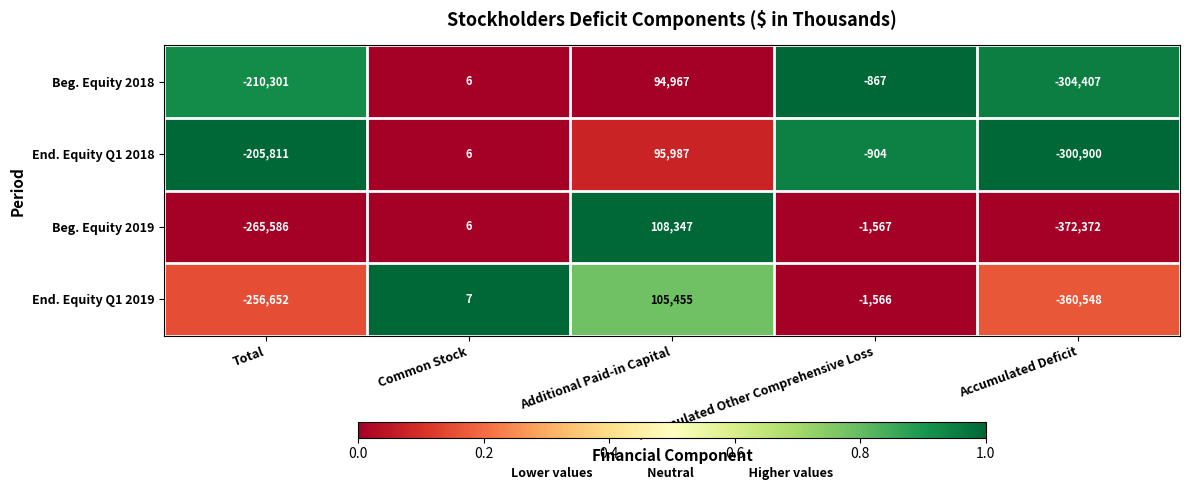

Which series has the widest spread of values?

Beg. Equity 2019